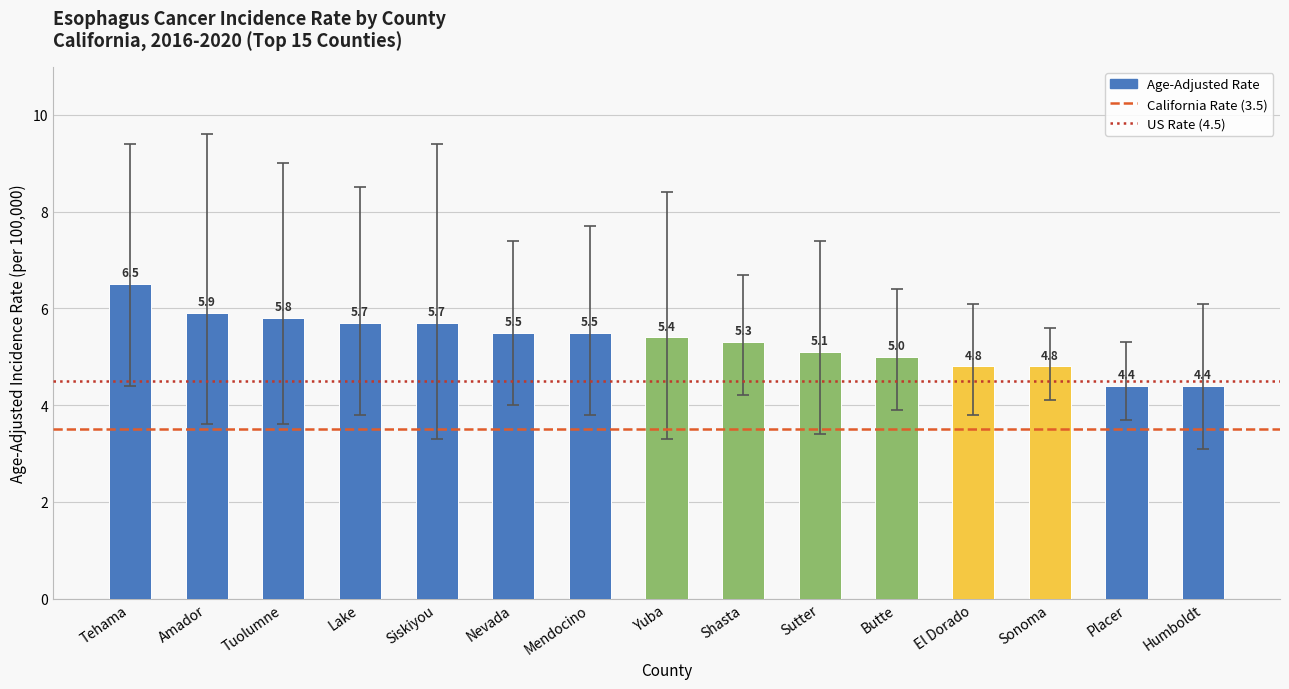

What is the smallest value displayed?

4.4